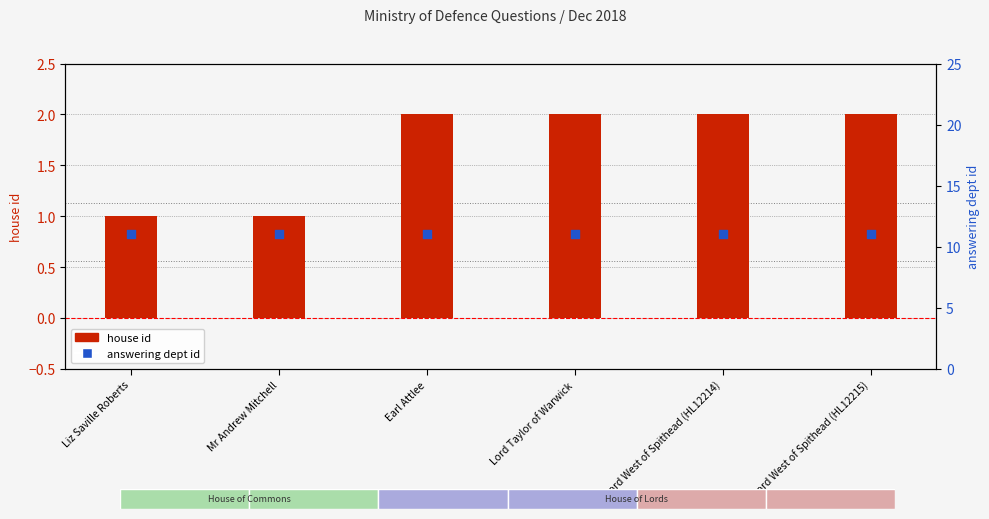

Which series has the largest total across all categories?

answering dept id